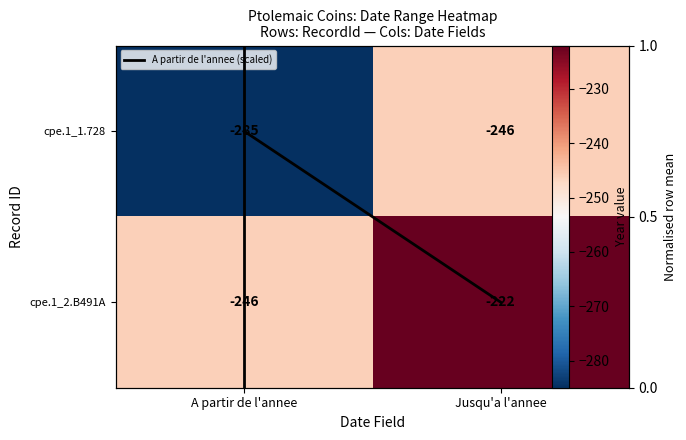

What is the average value of the cpe.1_2.B491A series?

-234.0